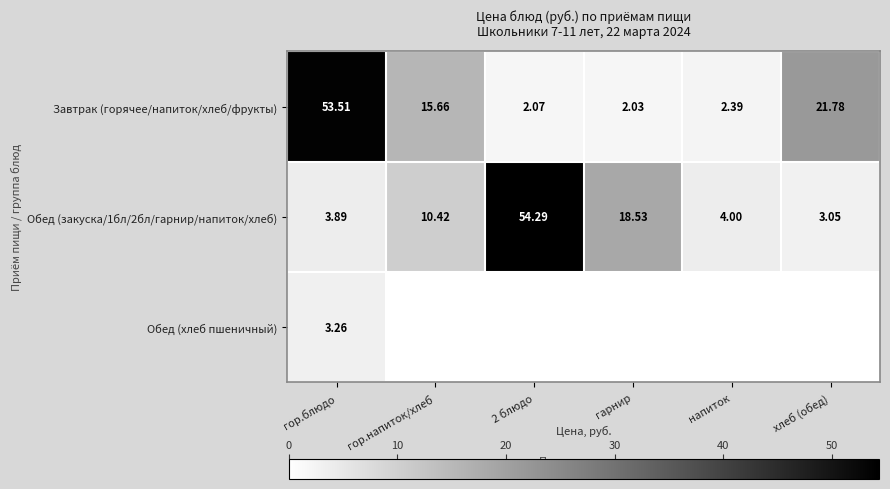

Which category has the lowest value in the Завтрак (горячее/напиток/хлеб/фрукты) series?

гарнир